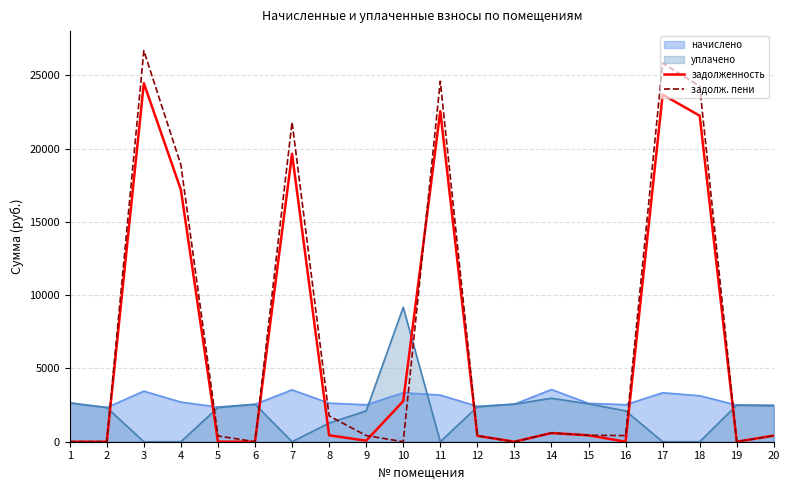

Where is the first local maximum for задолж. пени?

3